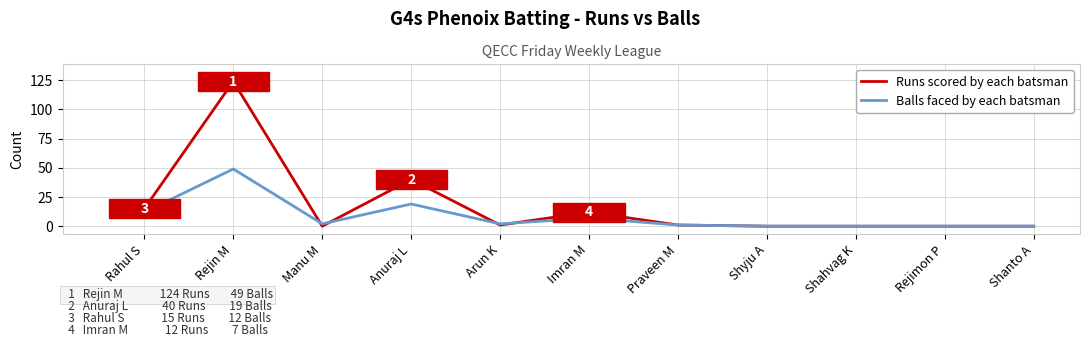

What is the sum of all Balls faced by each batsman values?

92